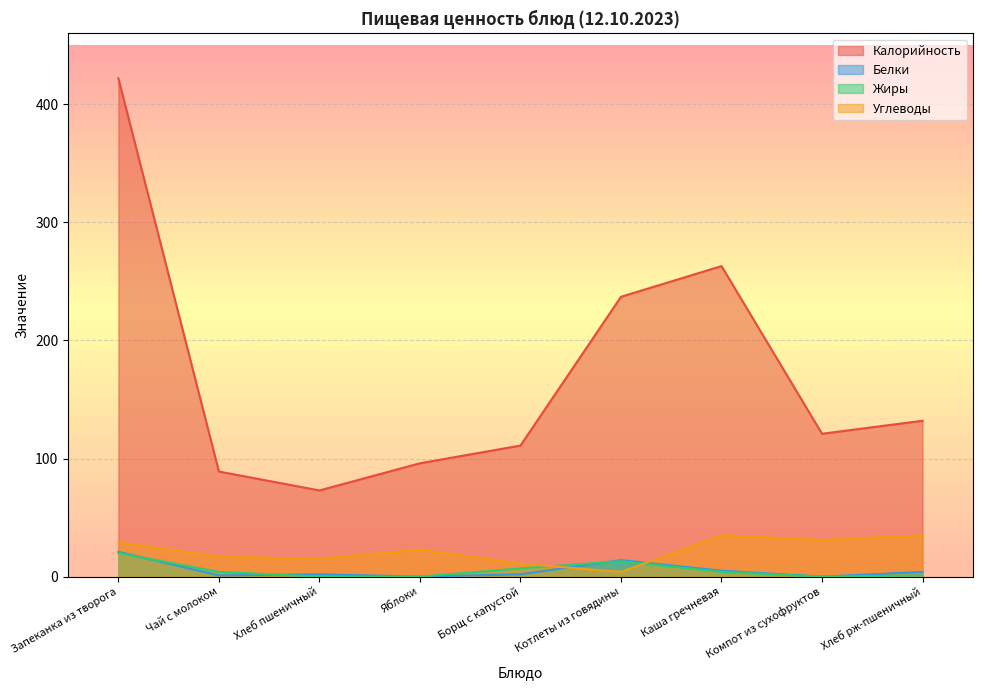

What is the difference between the Углеводы values at Борщ с капустой and Котлеты из говядины?

7